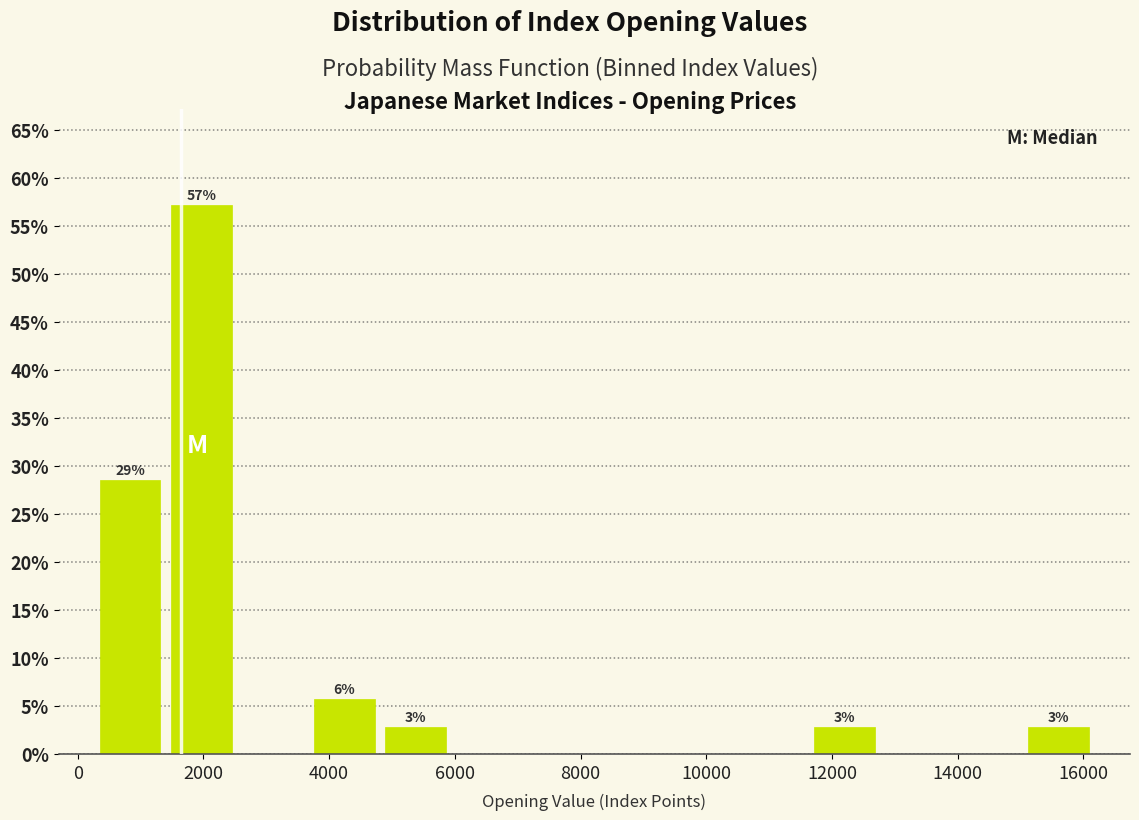

Over which range of the x-axis is the bar tallest?

1400 to 2600